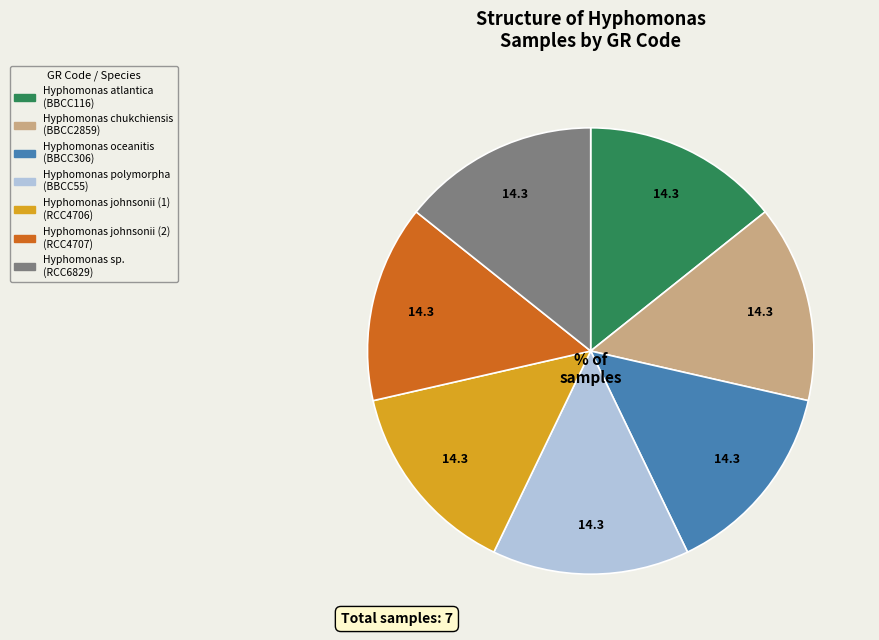

Is there any slice that represents more than half of the pie?

No